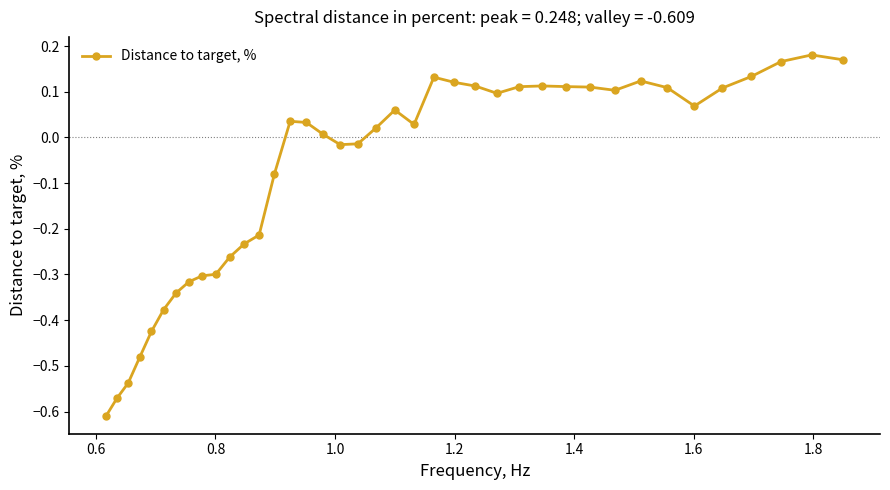

What is the difference between the maximum and second lowest values?

0.8